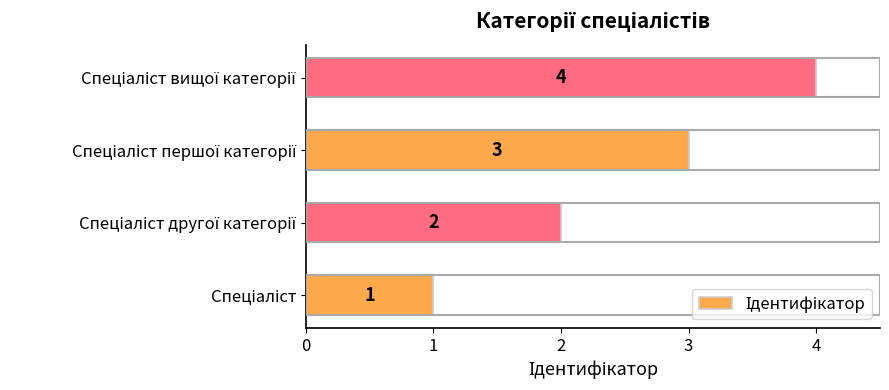

How many values are between 2 and 4?

3